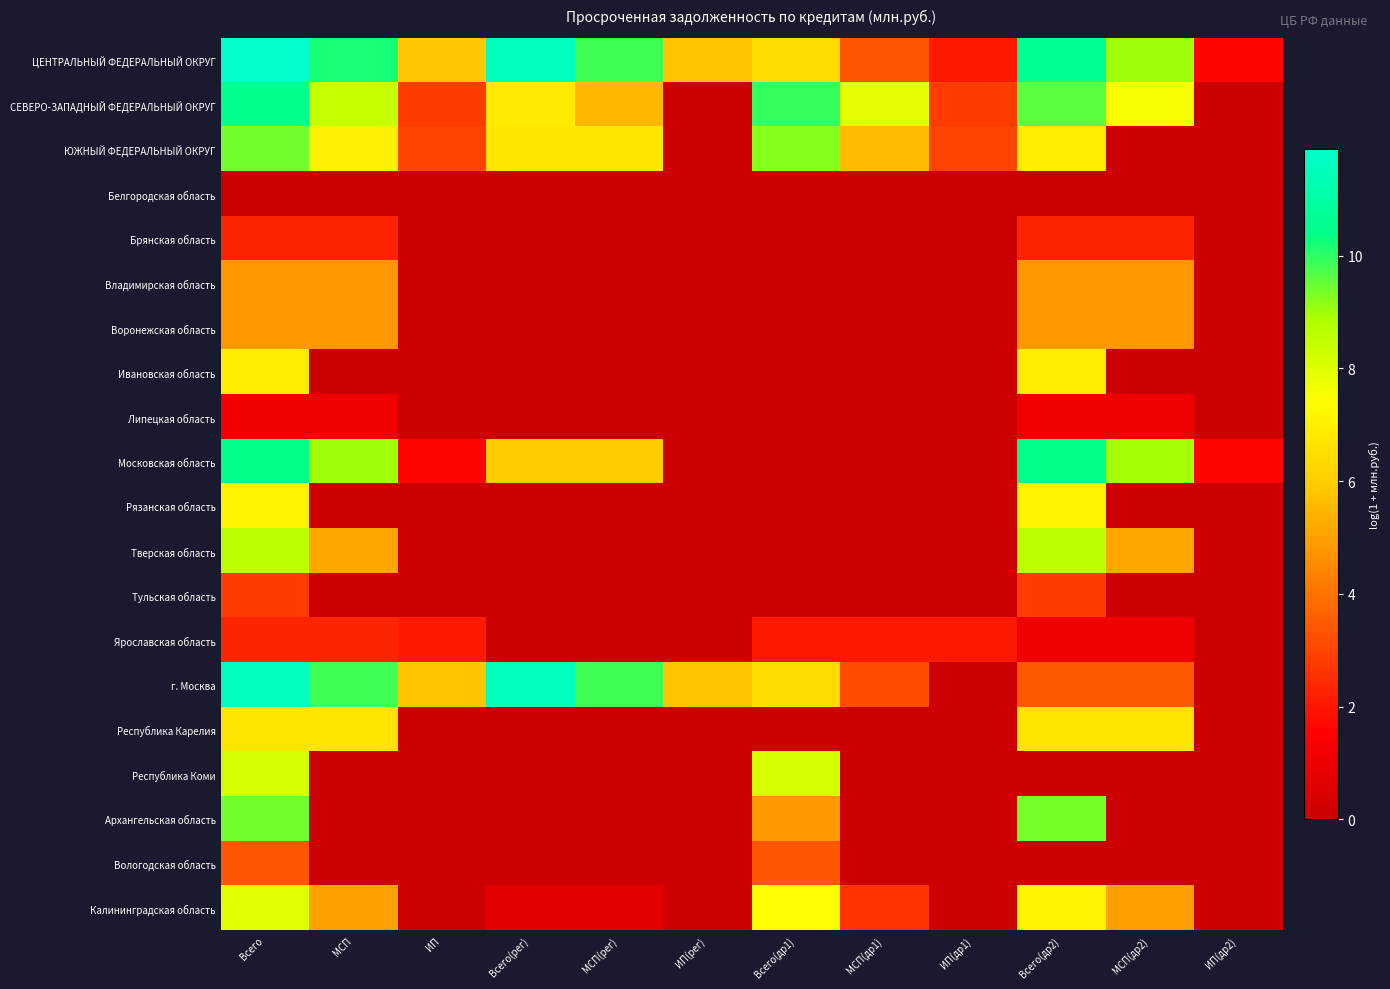

Between Всего(др2) and ИП(др1), which is larger?

Всего(др2)